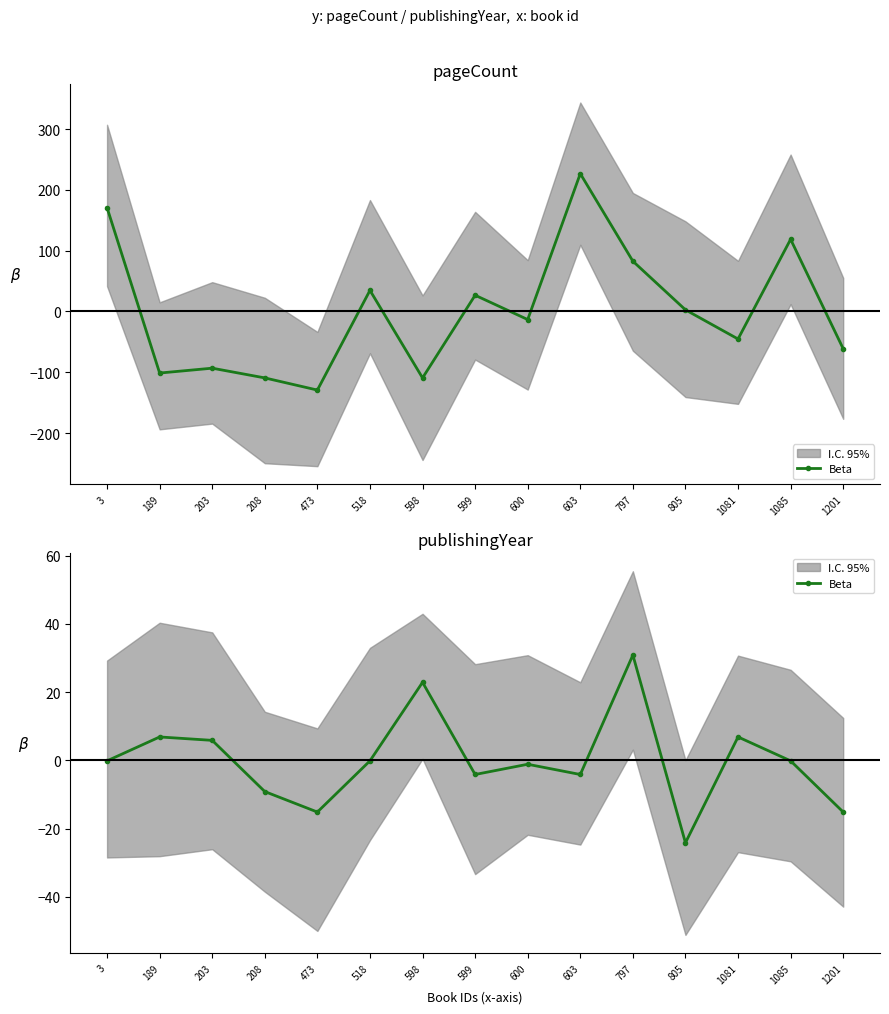

Rank the categories by value from highest to lowest.

797, 598, 189, 1081, 203, 3, 518, 1085, 600, 599, 603, 208, 473, 1201, 805